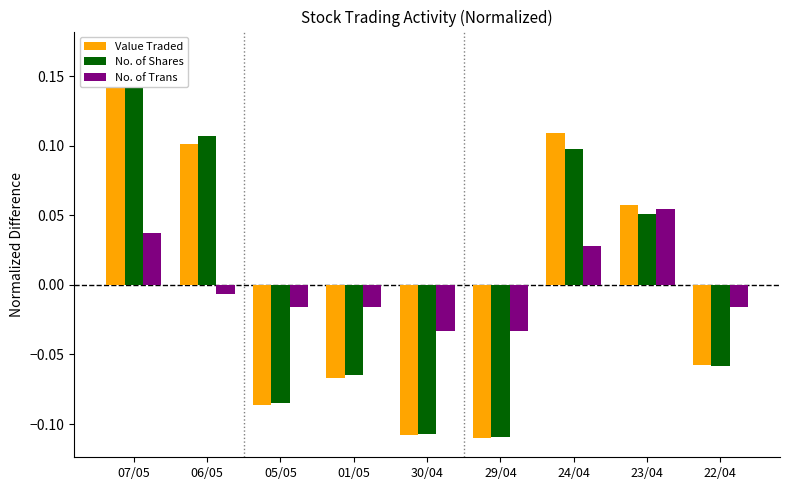

Where does the No. of Trans series first go above 0?

07/05